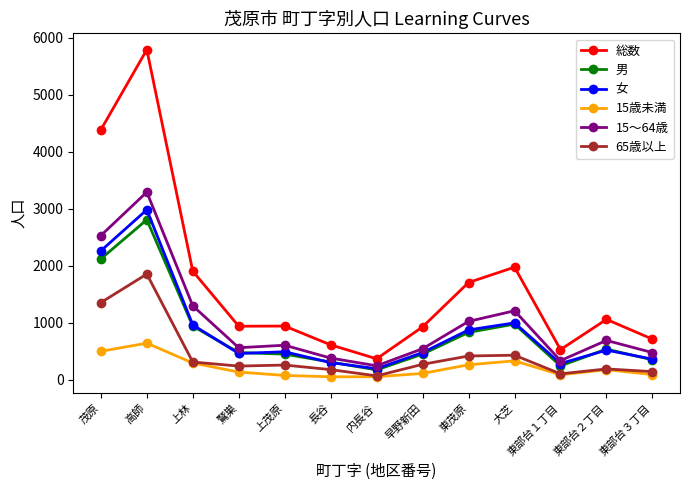

What is the label of the 3rd point from the right?

東部台１丁目